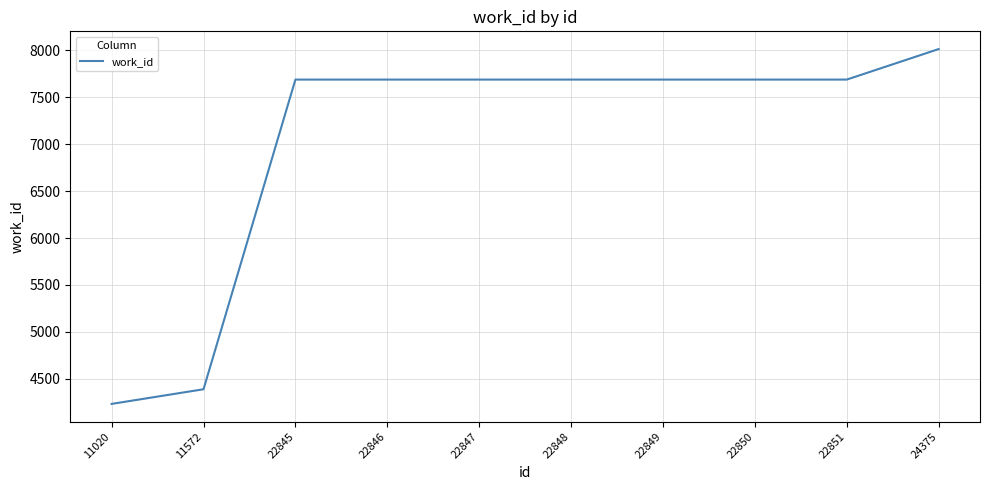

Approximately how many times larger is the value at 22848 compared to 22845?

1.0